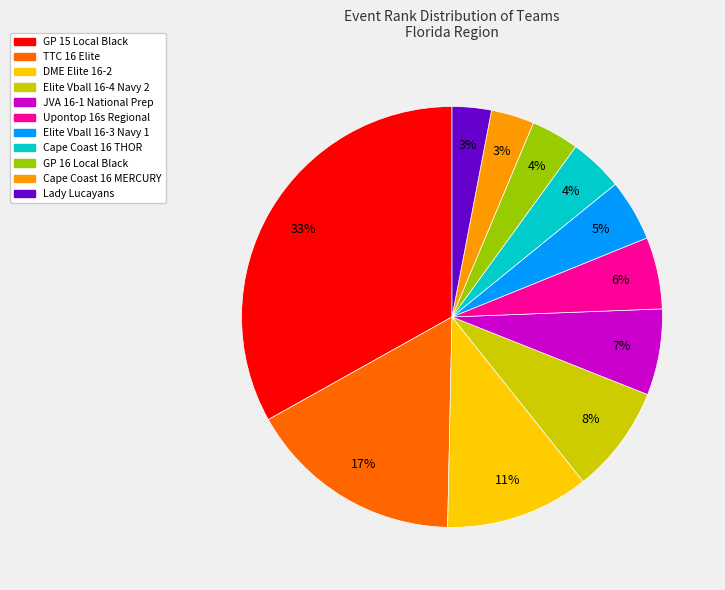

To the nearest percent, what is the average slice percentage?

9%